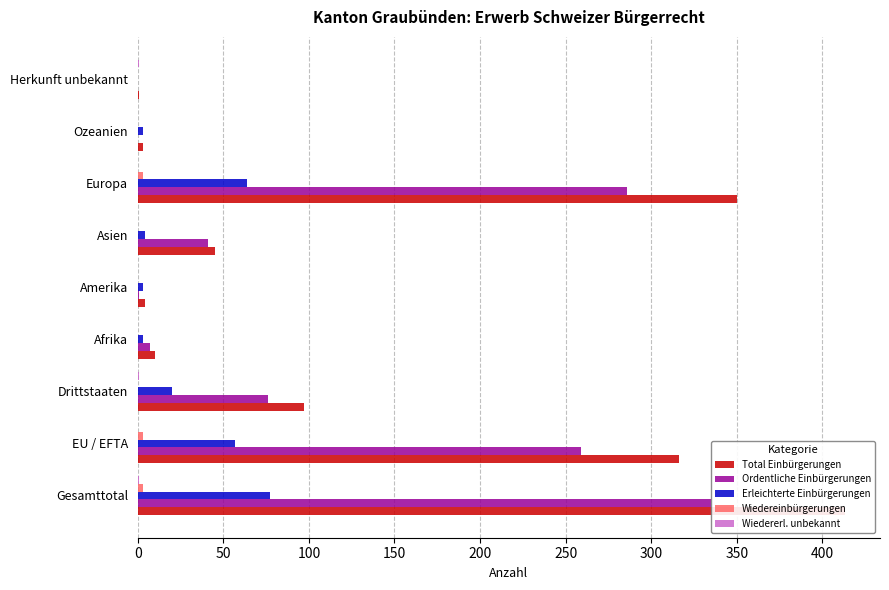

The Erleichterte Einbürgerungen series shows 20 at Drittstaaten. True or false?

True